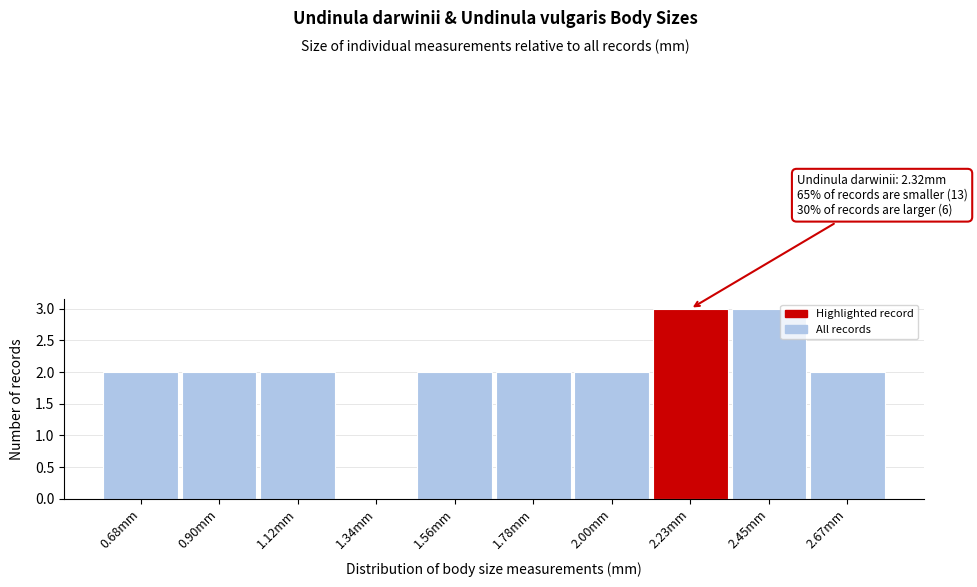

Reading left to right, list all the values displayed in this chart.

0.68mm=2	0.90mm=2	1.12mm=2	1.34mm=0	1.56mm=2	1.78mm=2	2.00mm=2	2.23mm=3	2.45mm=3	2.67mm=2